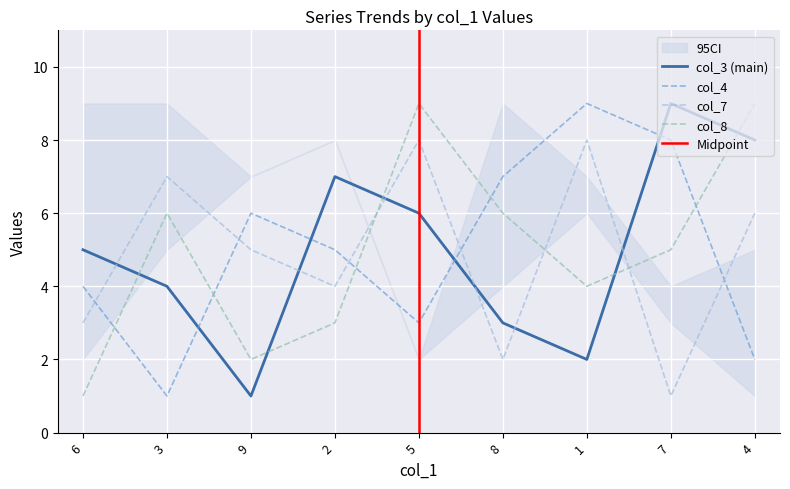

Is it true that col_8 equals 12 at 5?

False